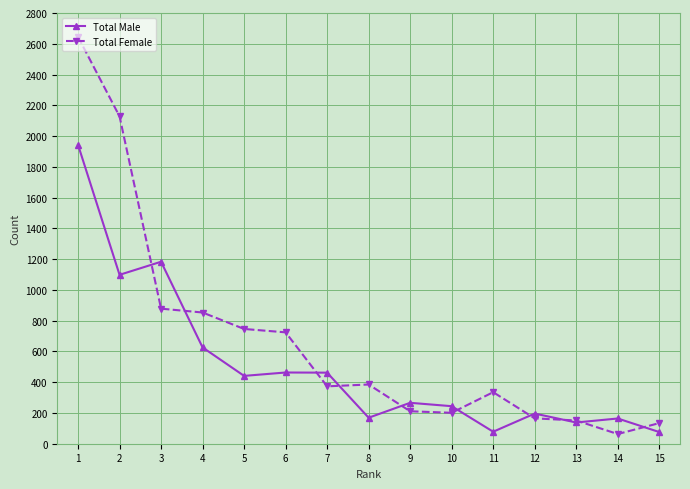

True or false: Total Female has more than 1 points higher than both neighbors.

True